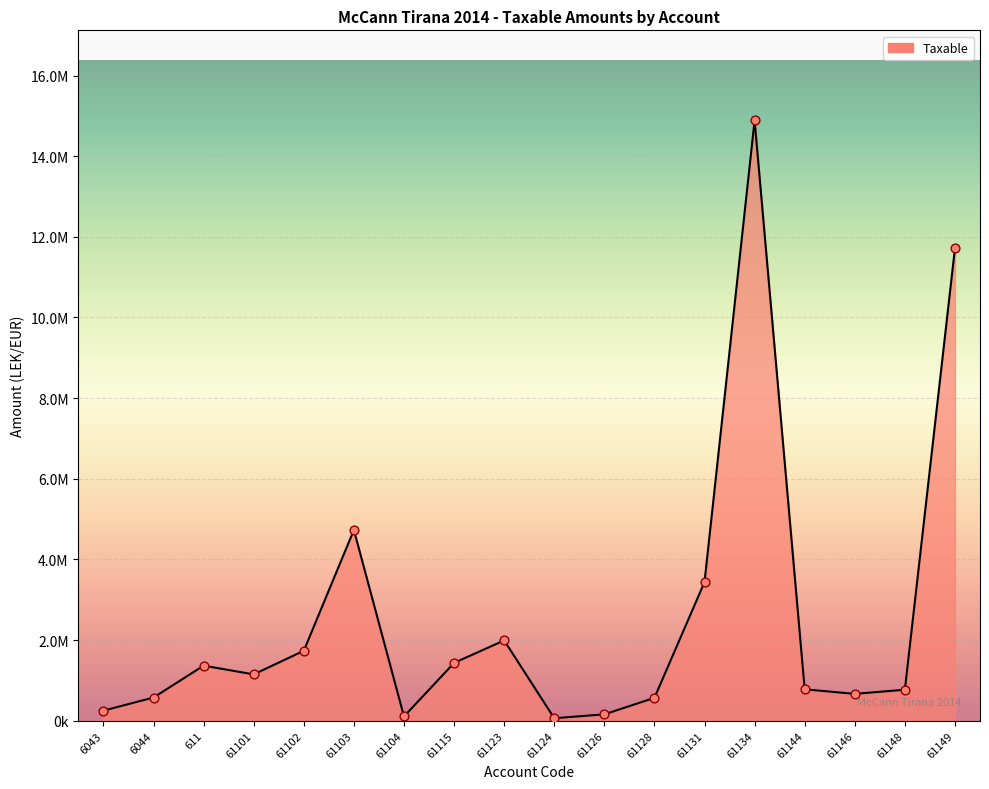

Approximately how many times larger is the value at 61144 compared to 61101?

0.7